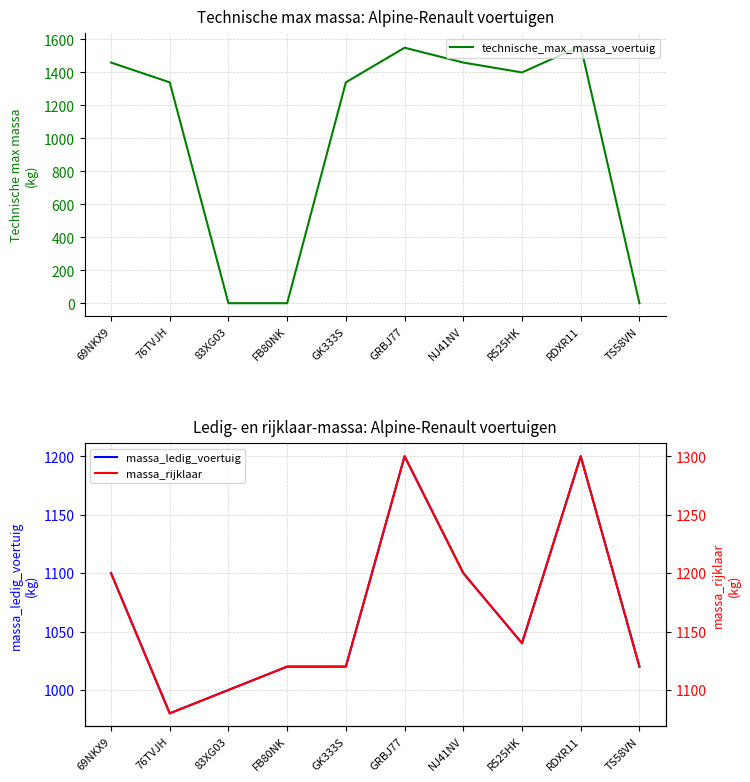

Read the massa_rijklaar value at 83XG03.

1100